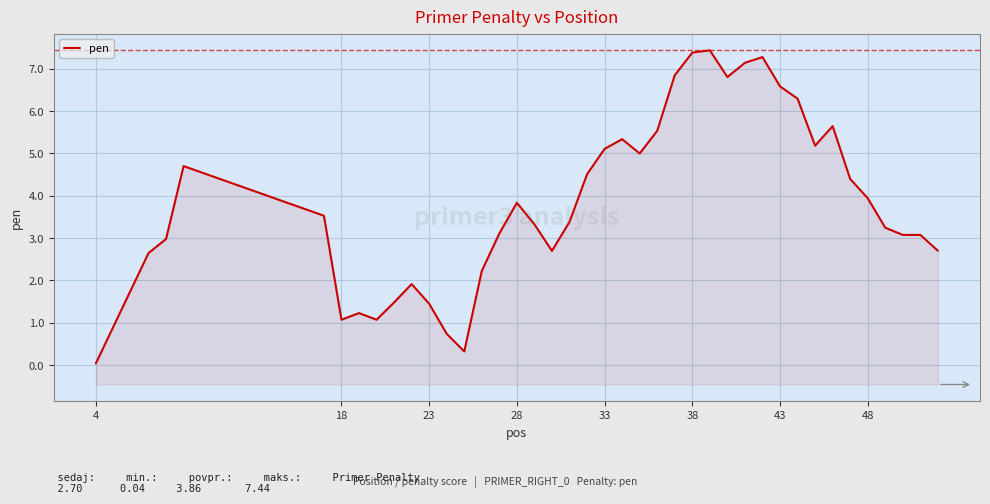

What is the average value?

3.9